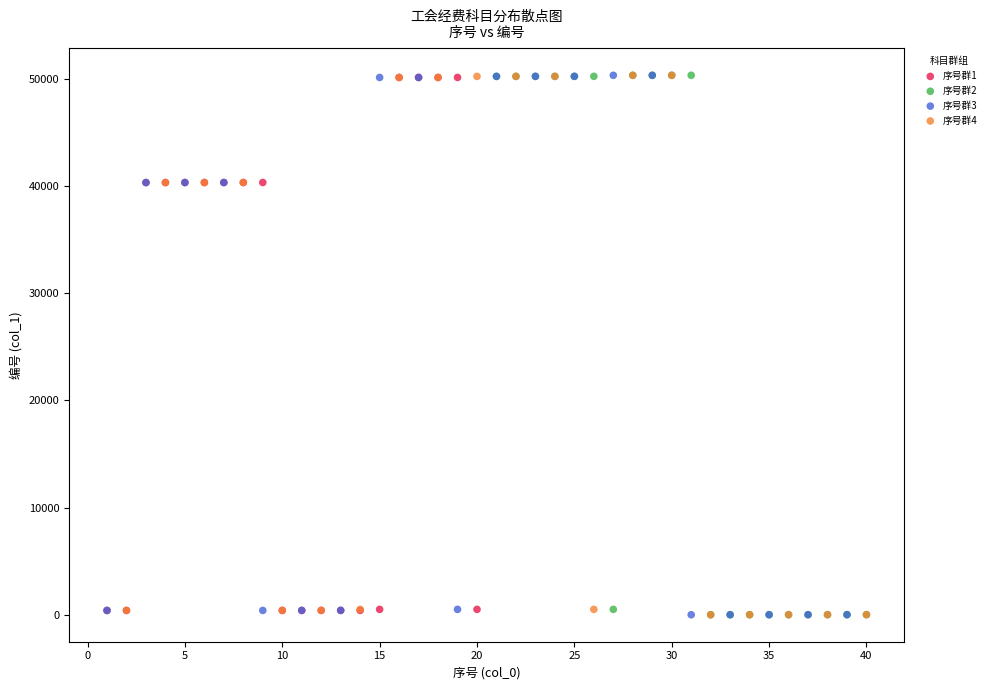

What are all the series names shown in the legend?

序号群1, 序号群2, 序号群3, 序号群4